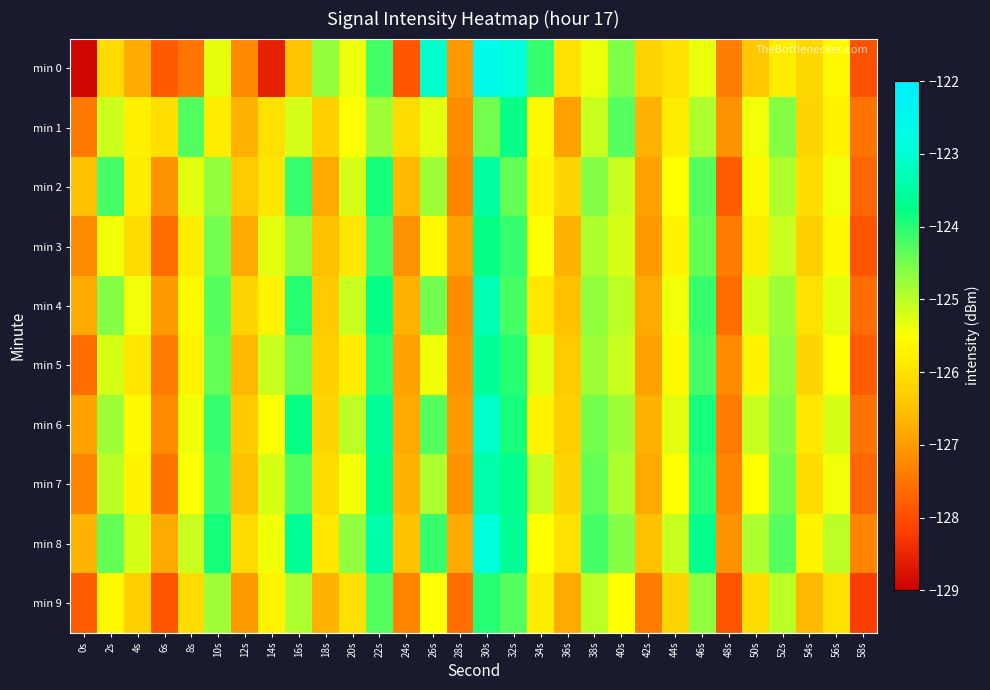

Which series has the largest total across all categories?

min 8